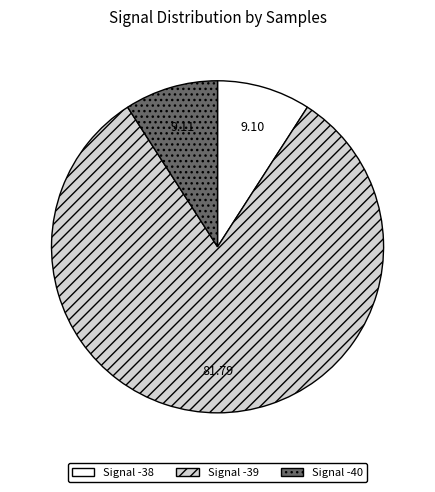

Does any single category account for the majority?

Yes